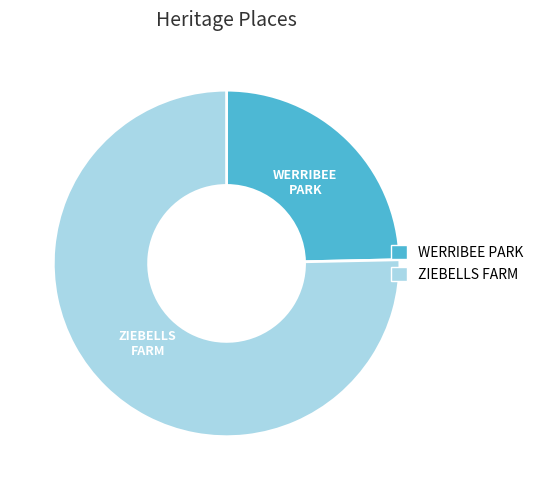

The ZIEBELLS FARM slice represents 86% of the pie. True or false?

False